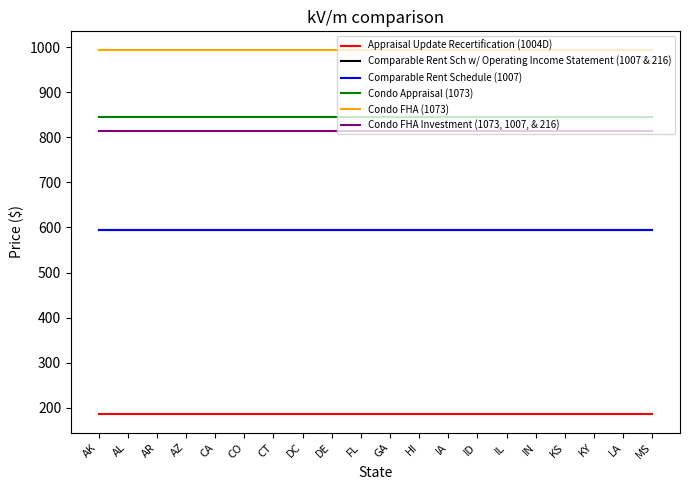

Does the chart have visible grid lines?

No